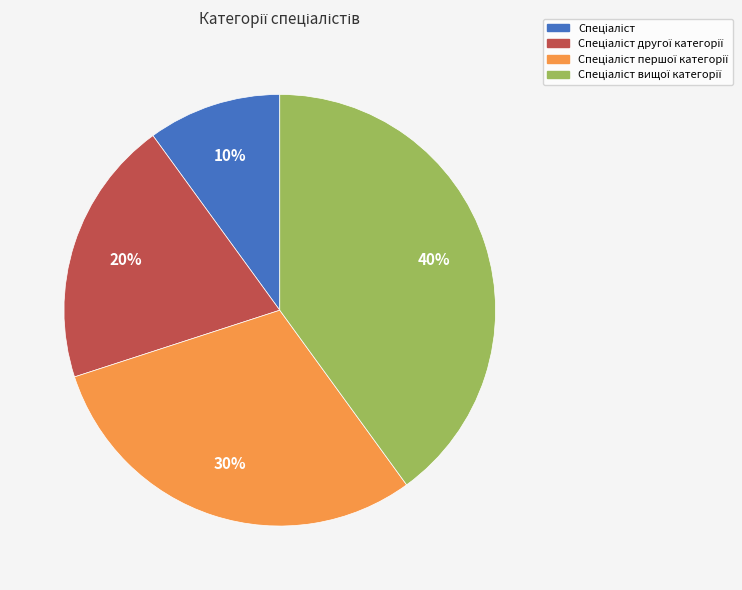

To the nearest percent, what is the difference between the largest and smallest slice percentages?

30%